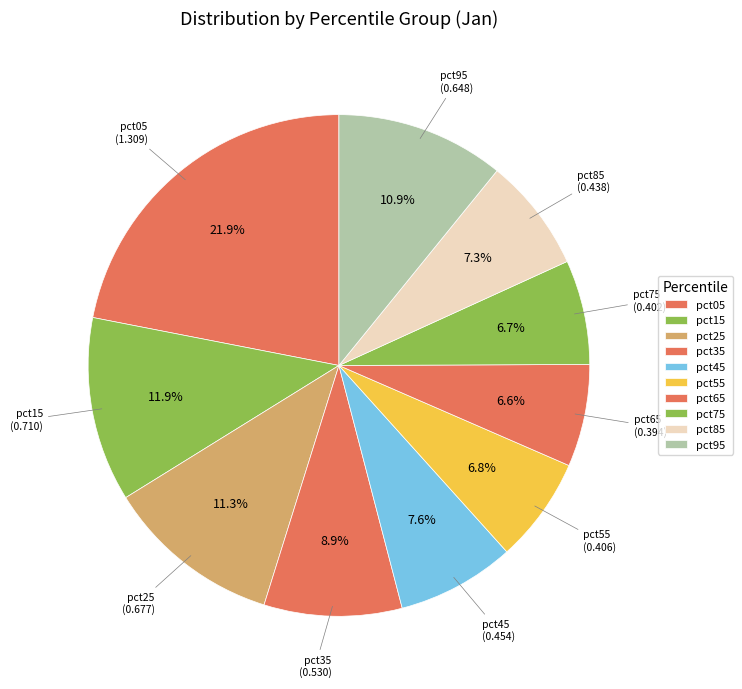

To the nearest percent, what is the combined percentage of pct95 and pct85?

18%